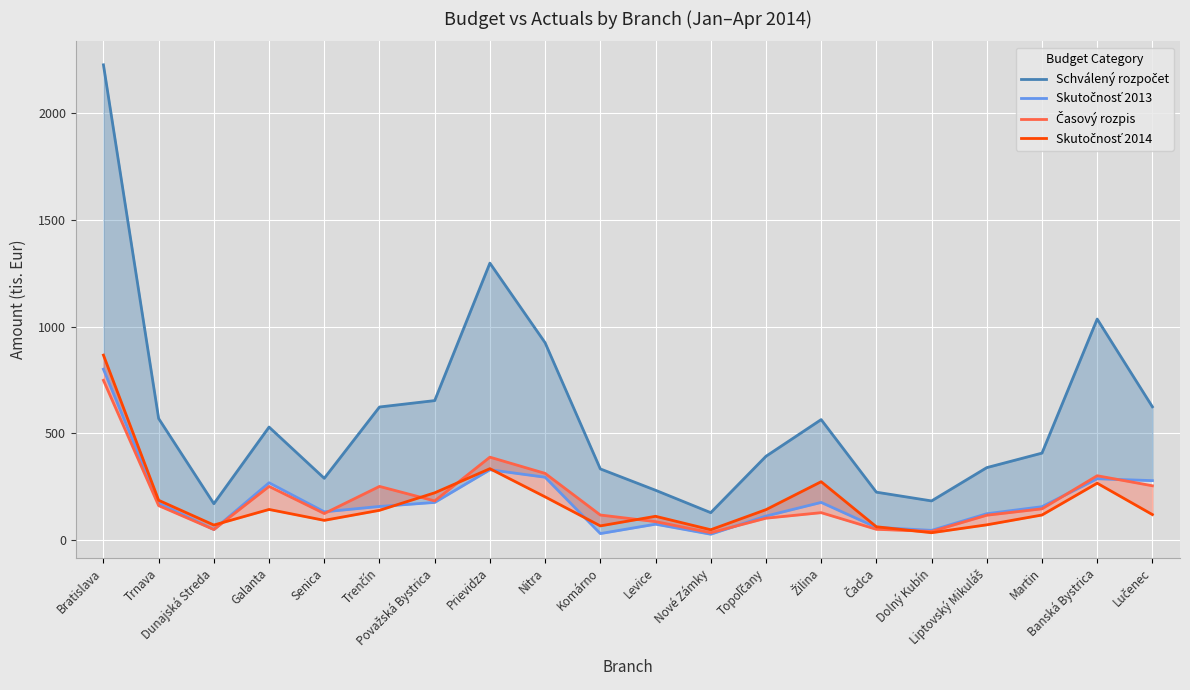

What is the value of the Časový rozpis point at the 10th from the left?

118